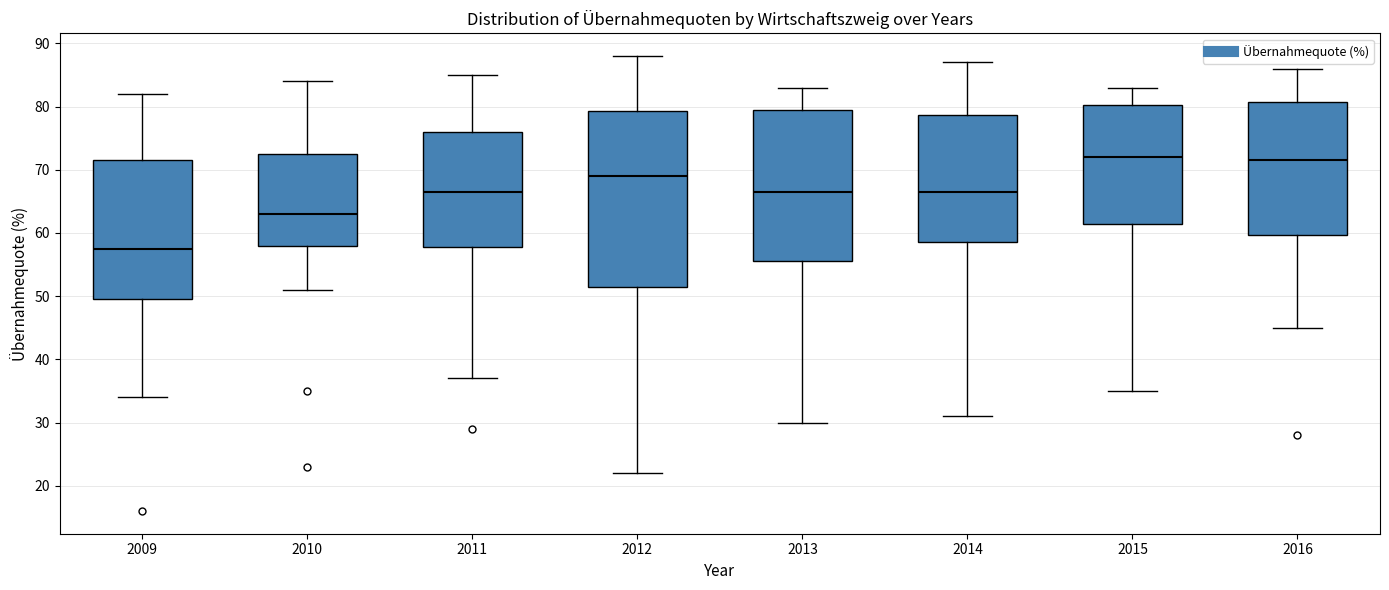

Where is the upper edge of the box at x = 2013 on the y-axis? The values are not printed on the chart, so give them approximately, as read against the axis.

80